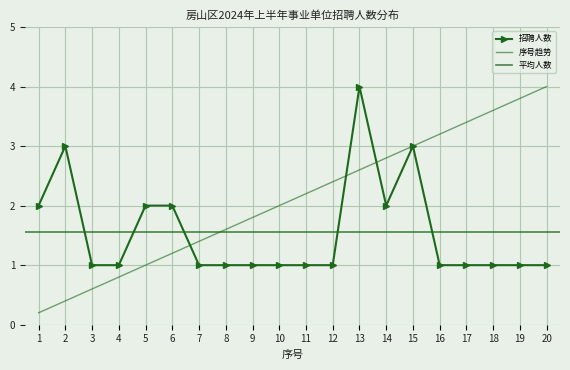

The value of 序号 at 5 is 1.0. True or false?

True